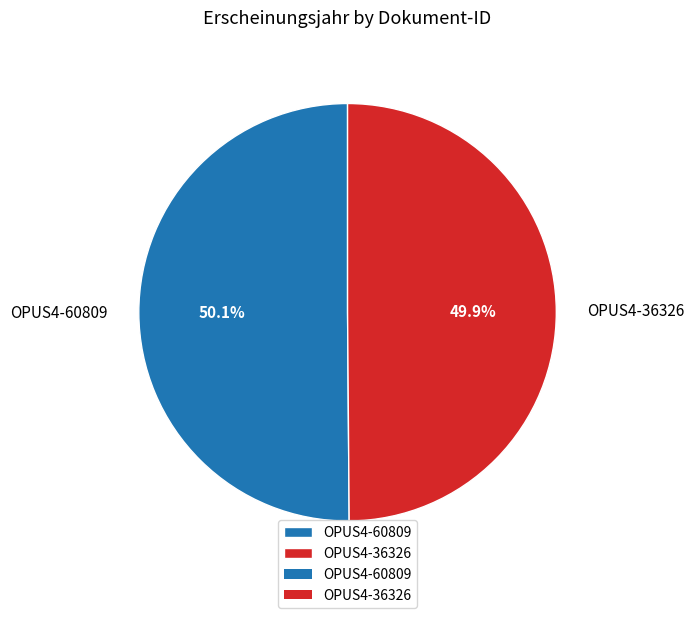

How many segments does this pie chart have?

2